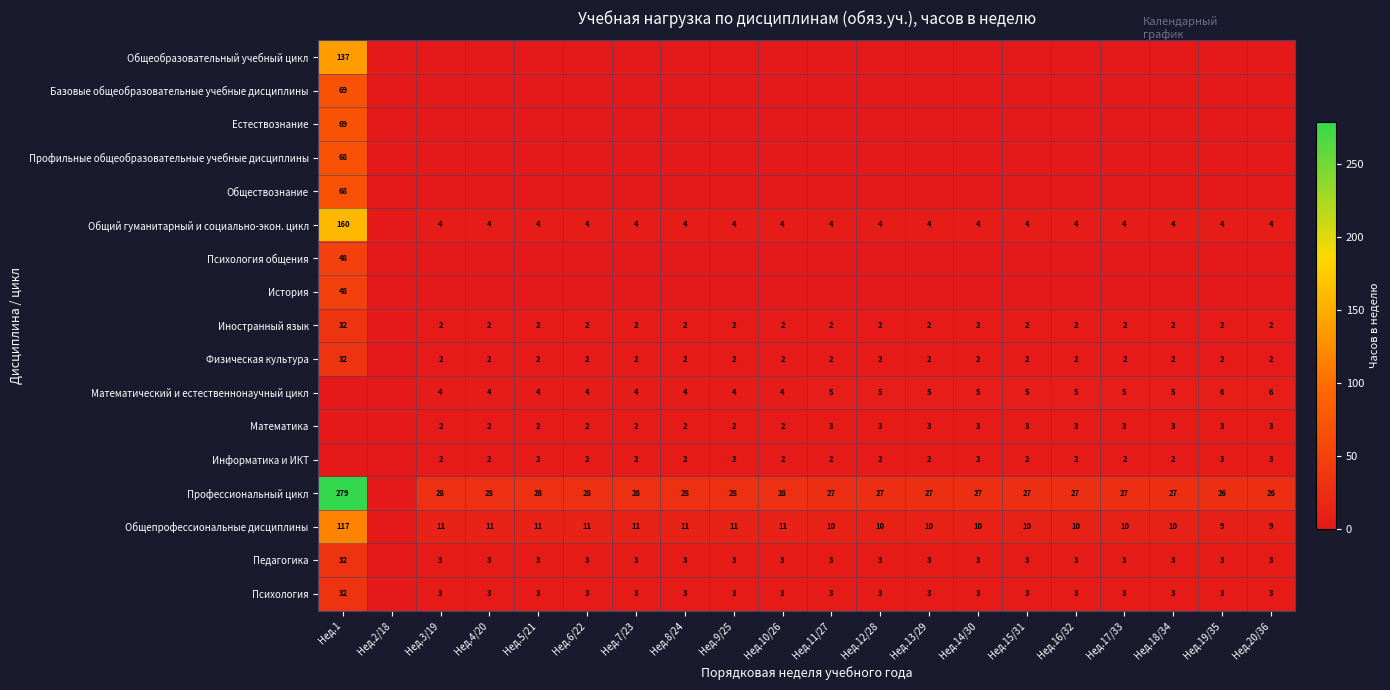

Is it true that Общепрофессиональные дисциплины equals 12 at Нед.19/35?

False